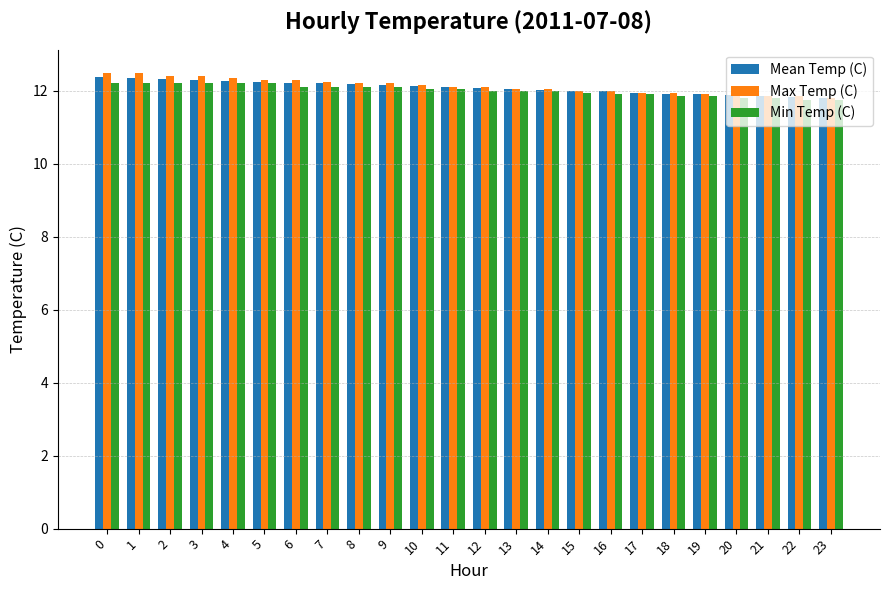

What are all the series names shown in the legend?

Mean Temp (C), Max Temp (C), Min Temp (C)